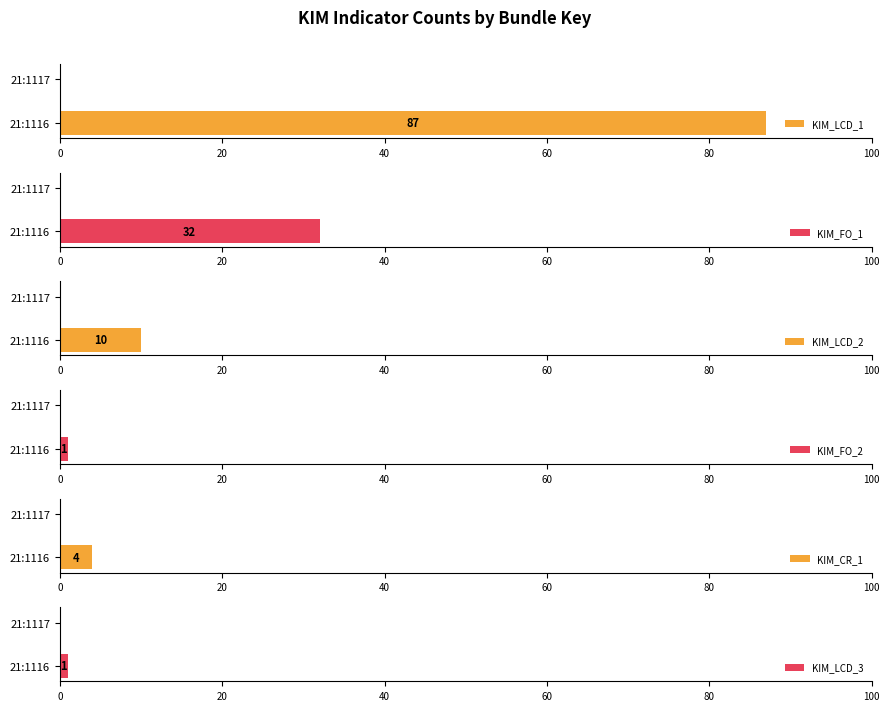

Which series has the widest spread of values?

KIM_LCD_1